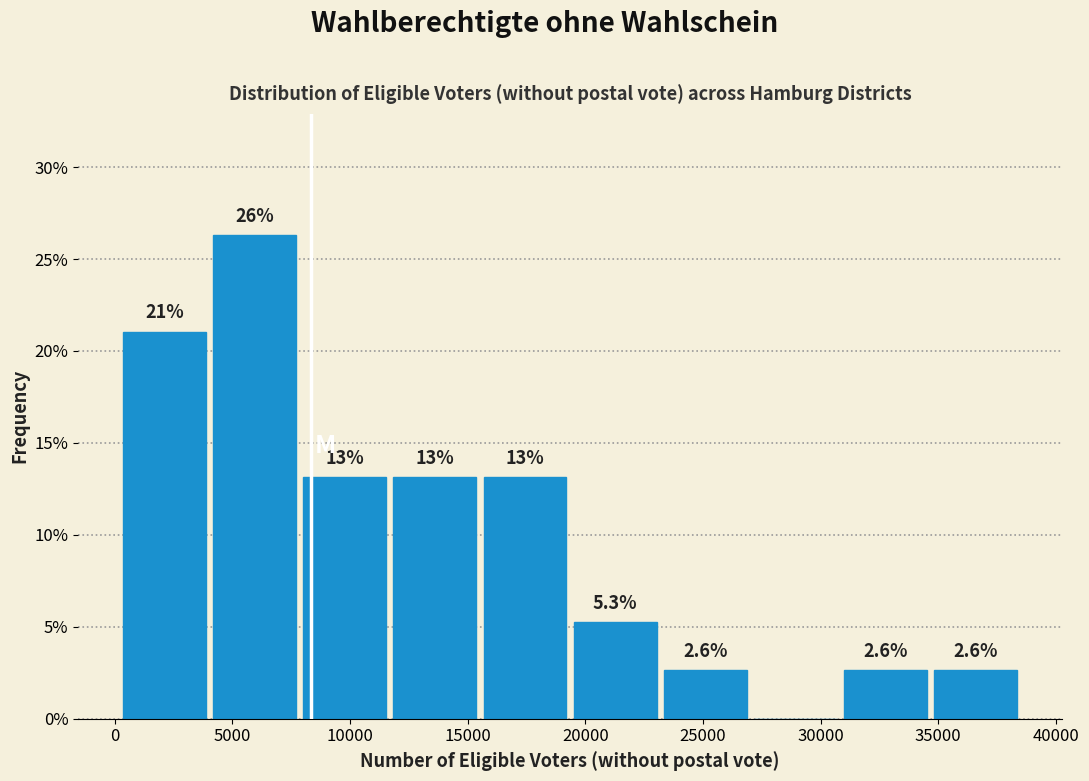

Over which range of the x-axis is the bar tallest?

4000 to 8000